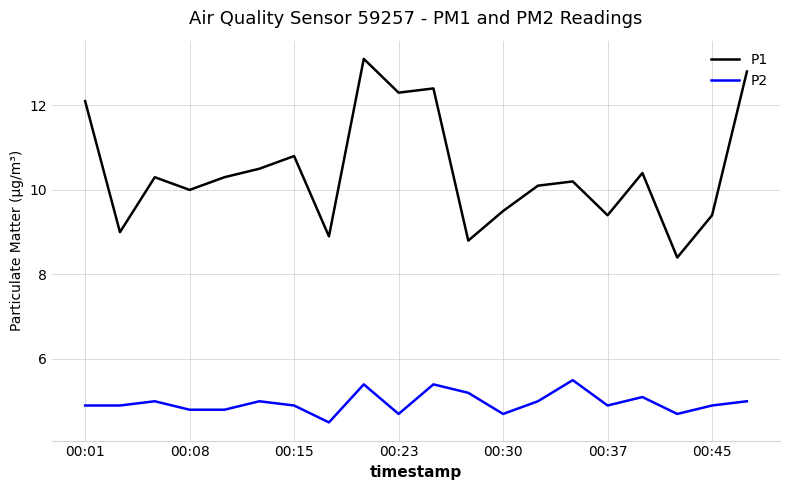

What is the lowest value of the P2 series?

4.5